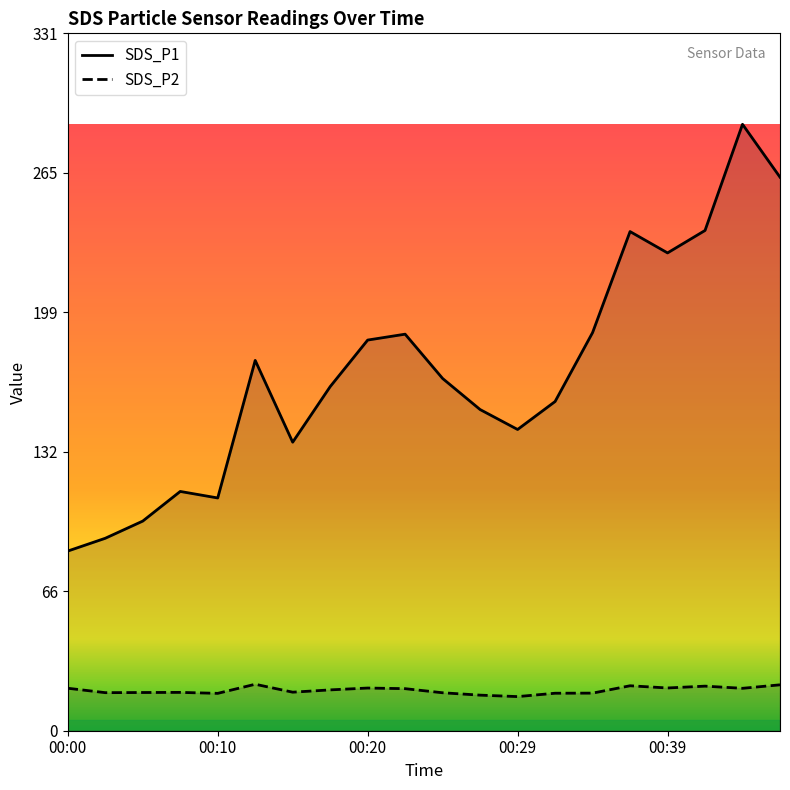

At which category is the sum across all series the highest?

00:44